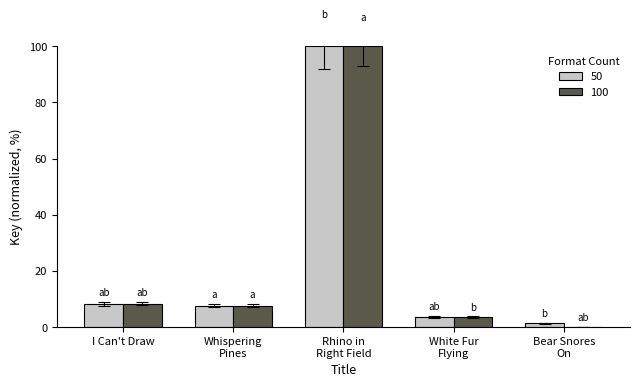

How many groups of bars are there?

5